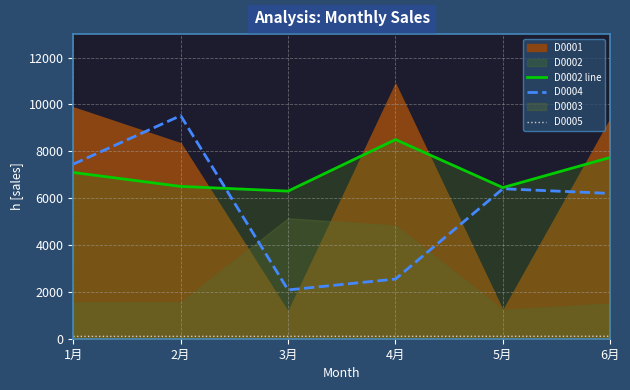

Which category has the highest value in the D0004 series?

2月